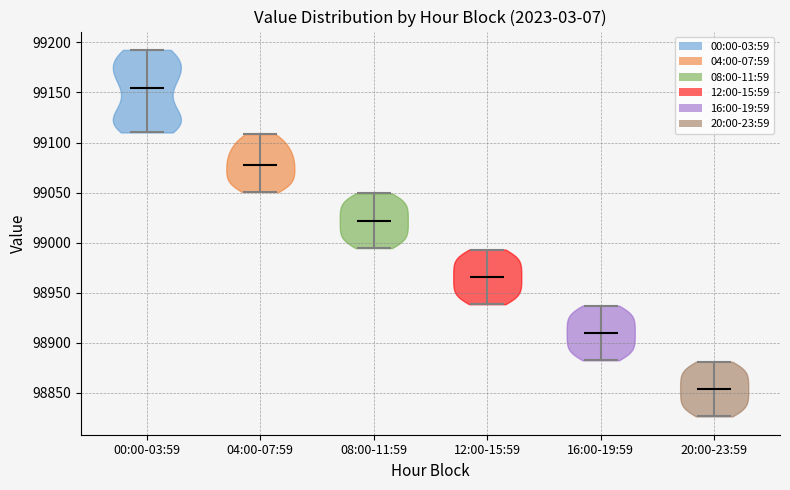

What is the lowest point the violin for 20:00-23:59 reaches on the y-axis? The values are not printed on the chart, so give them approximately, as read against the axis.

98825